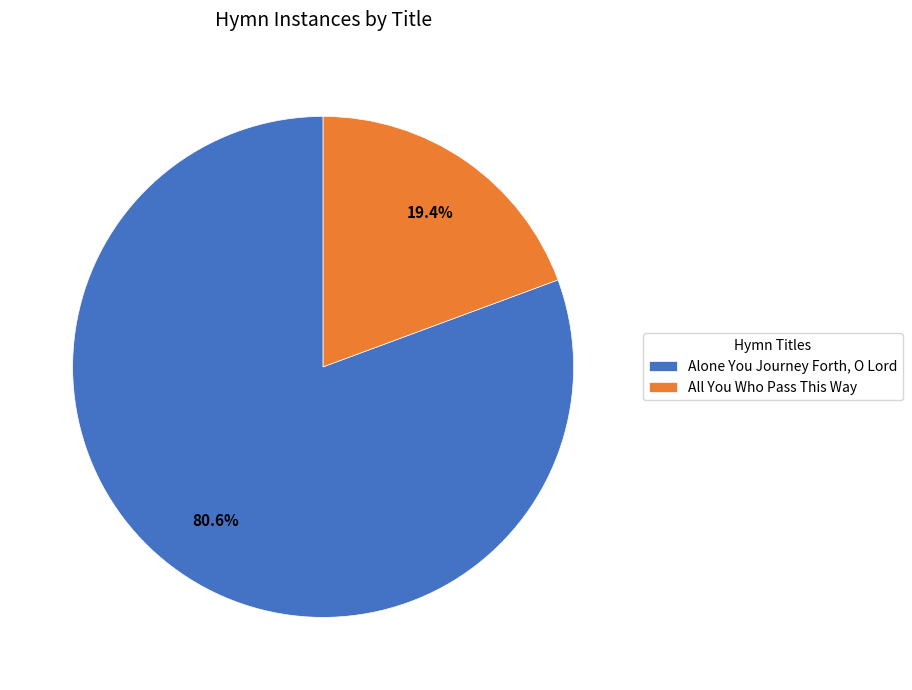

Which category has the smallest portion of the pie?

All You Who Pass This Way